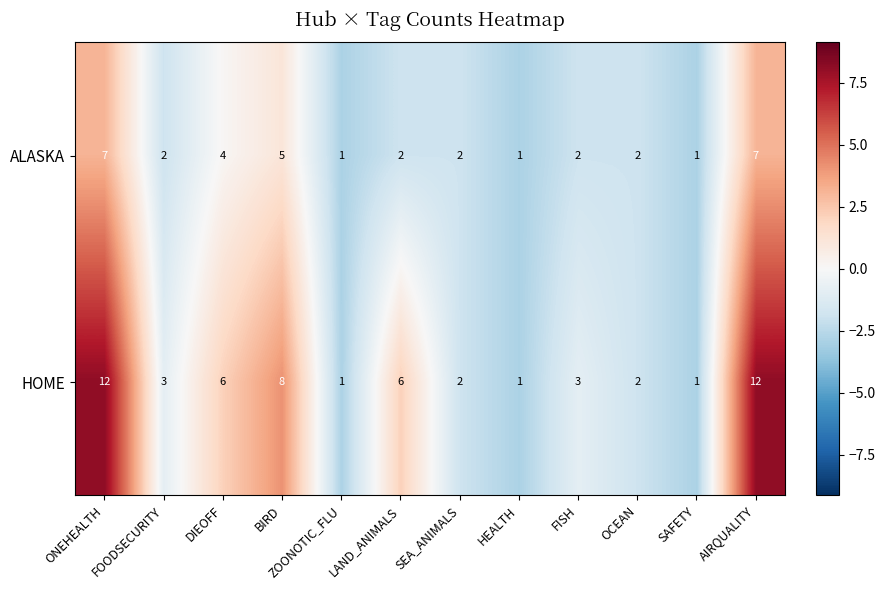

What is the highest value of the HOME series?

12